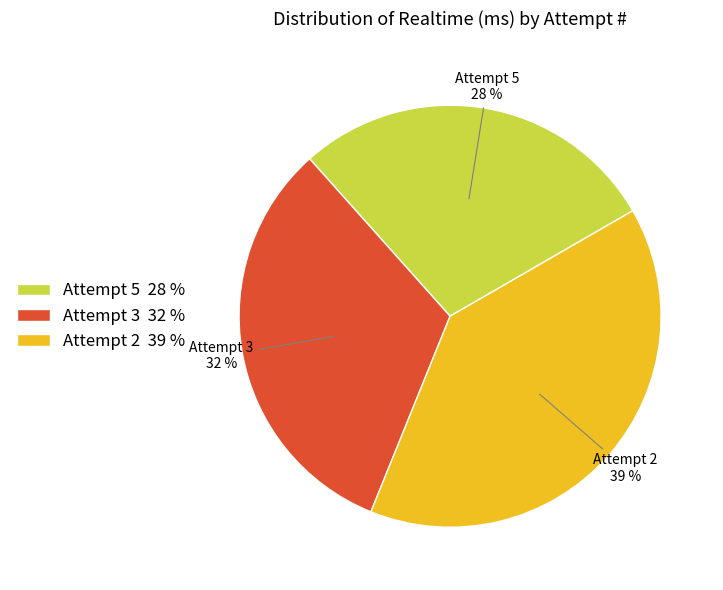

Between Attempt 3 32 % and Attempt 2 39 %, which is larger?

Attempt 2 39 %